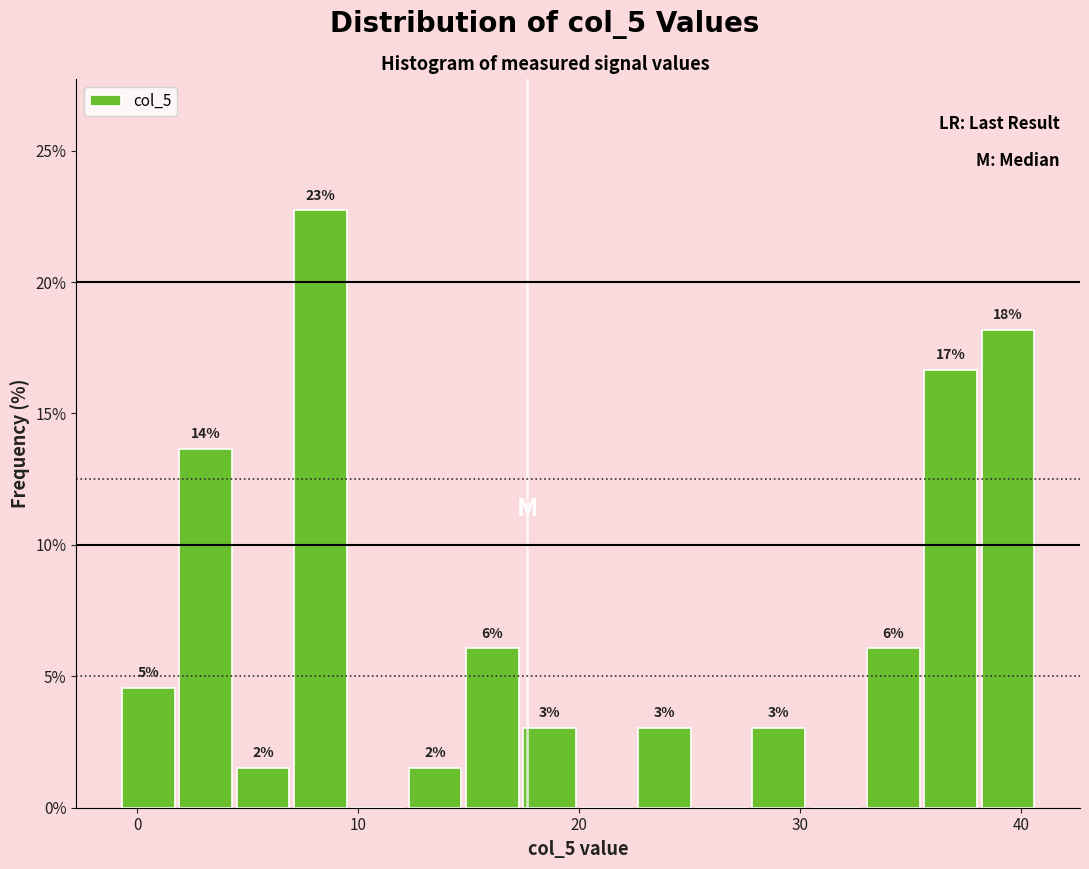

Around what value on the x-axis is the tallest bar? Give the approximate position of its centre, as read against the axis.

8